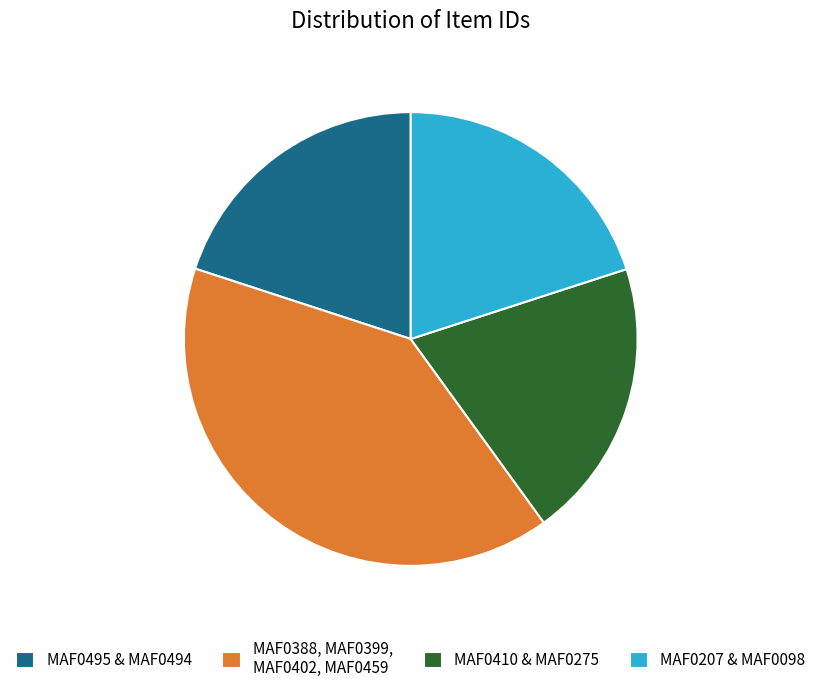

The MAF0495 & MAF0494 slice represents 20% of the pie. True or false?

True